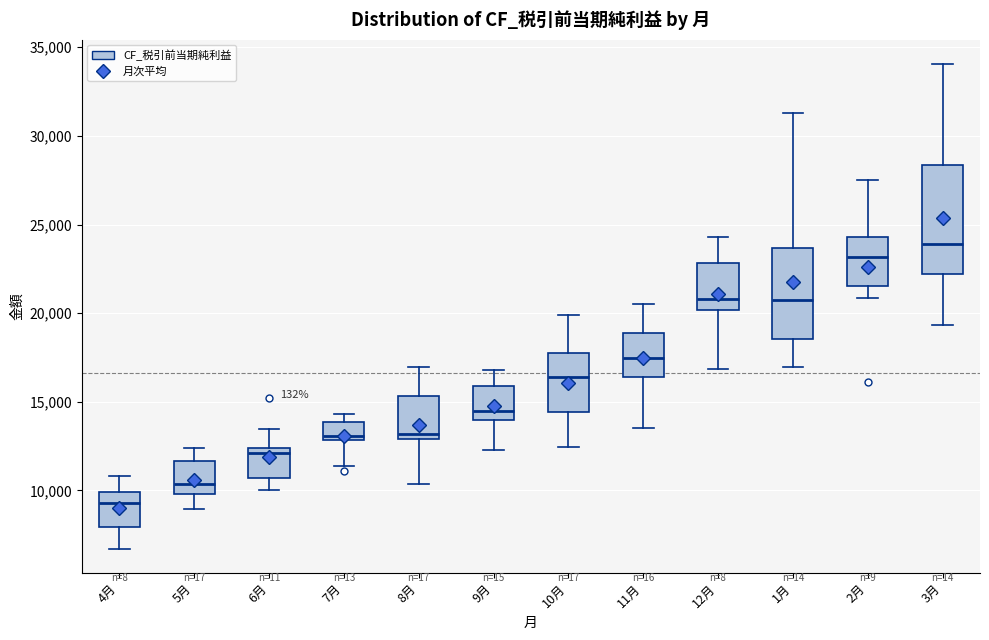

Which box is the tallest, from its lower edge to its upper edge?

3月